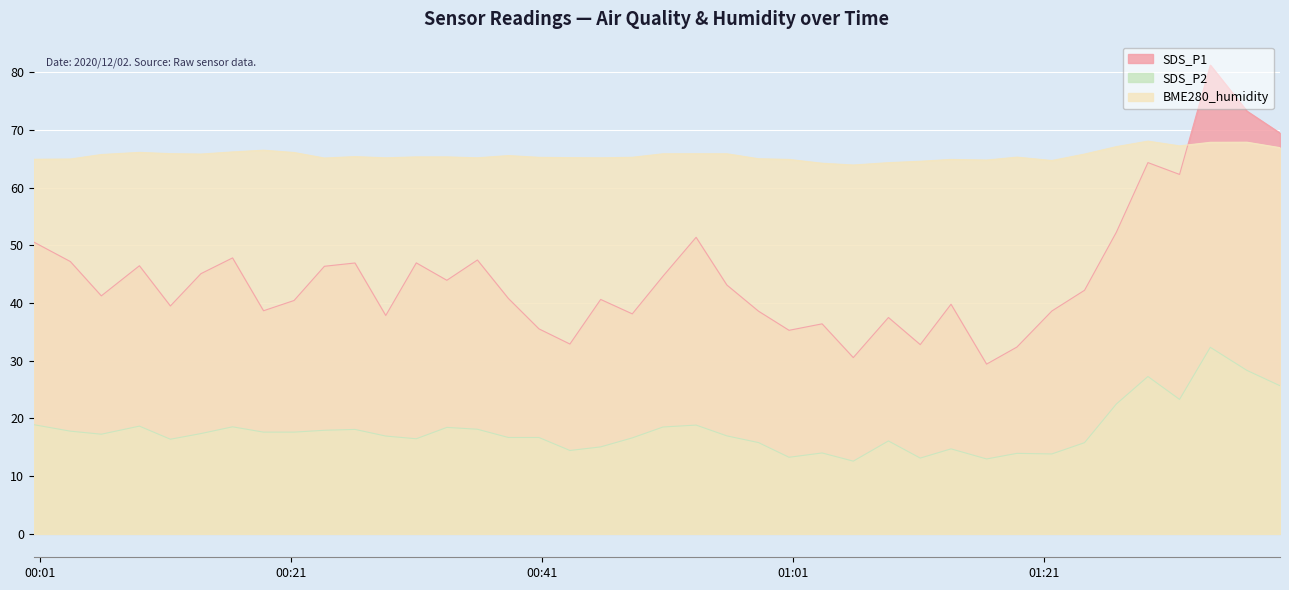

How many lines are shown in the chart?

3